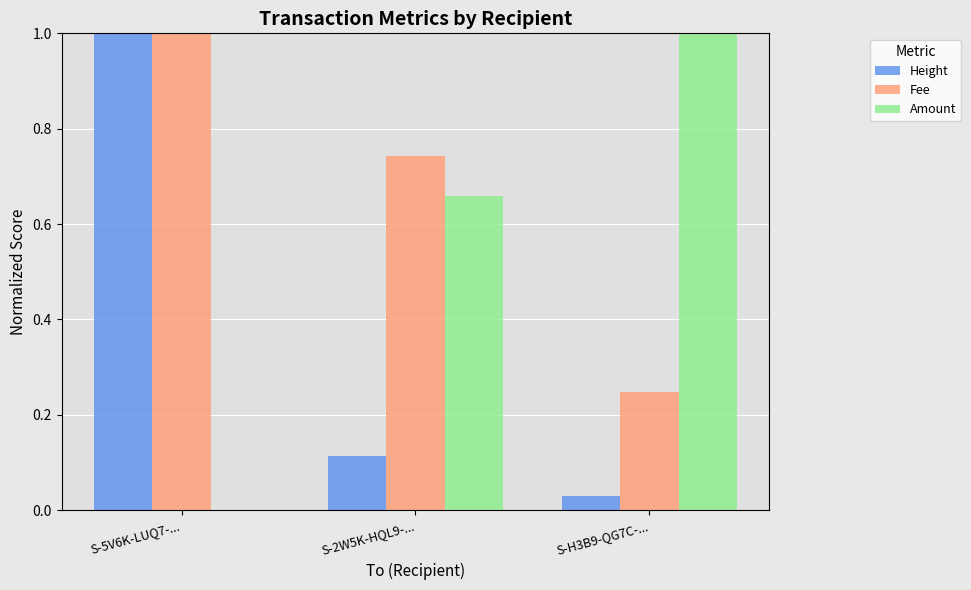

At which category is the sum across all series the highest?

S-5V6K-LUQ7-...